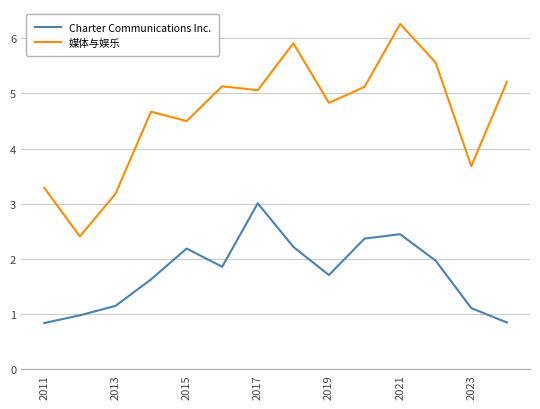

True or false: 媒体与娱乐 and Charter Communications Inc. intersect in this chart.

False